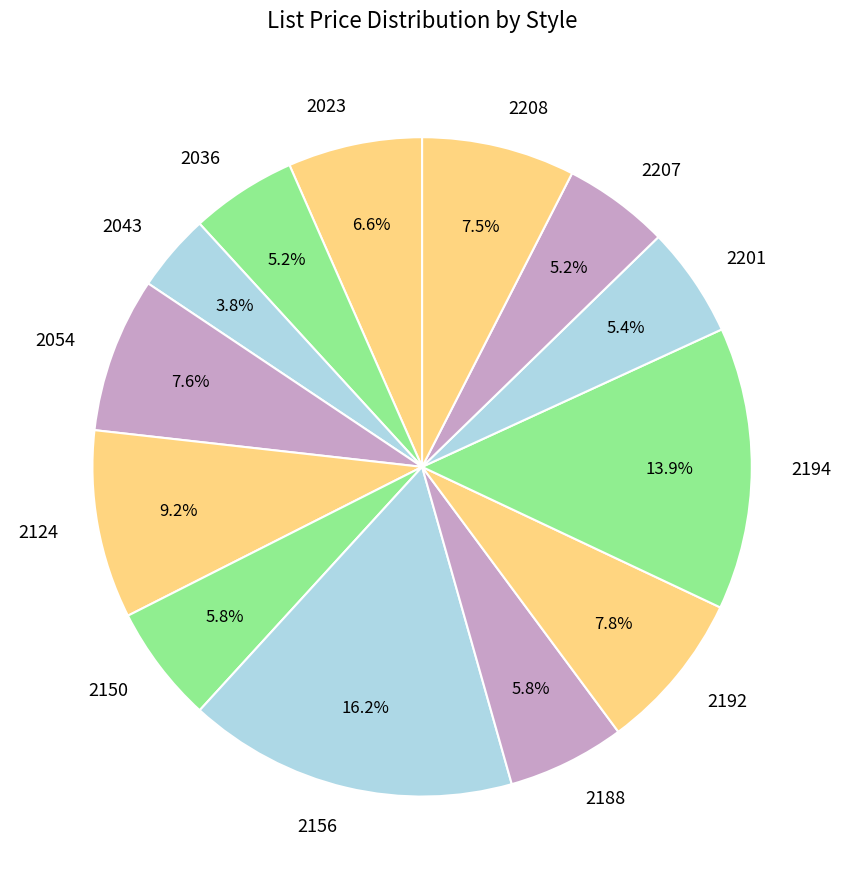

Is there any slice that represents more than half of the pie?

No